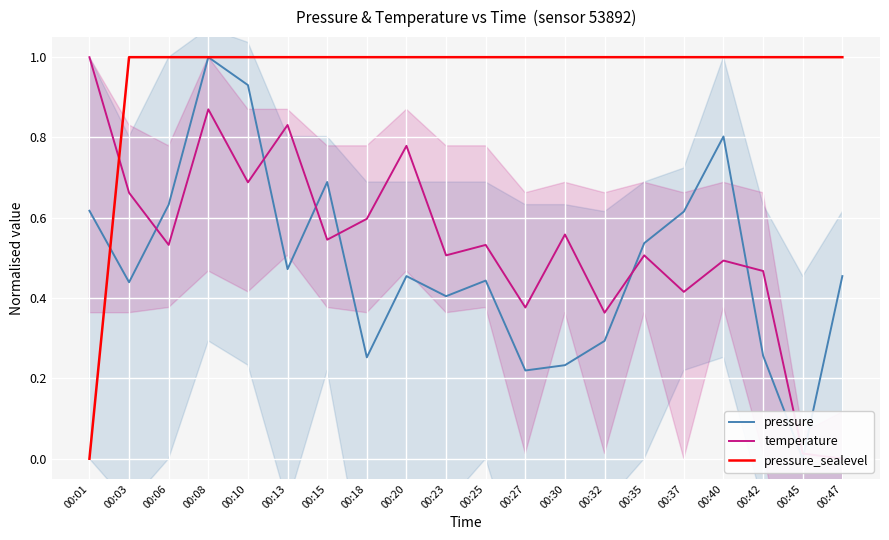

Reading left to right, extract all data points from this chart.

pressure: 00:01=0.6	00:03=0.4	00:06=0.6	00:08=1.0	00:10=0.9	00:13=0.5	00:15=0.7	00:18=0.3	00:20=0.5	00:23=0.4	00:25=0.4	00:27=0.2	00:30=0.2	00:32=0.3	00:35=0.5	00:37=0.6	00:40=0.8	00:42=0.3	00:45=0.0	00:47=0.5
temperature: 00:01=1.0	00:03=0.7	00:06=0.5	00:08=0.9	00:10=0.7	00:13=0.8	00:15=0.5	00:18=0.6	00:20=0.8	00:23=0.5	00:25=0.5	00:27=0.4	00:30=0.6	00:32=0.4	00:35=0.5	00:37=0.4	00:40=0.5	00:42=0.5	00:45=0.0	00:47=0.0
pressure_sealevel: 00:01=0.0	00:03=1.0	00:06=1.0	00:08=1.0	00:10=1.0	00:13=1.0	00:15=1.0	00:18=1.0	00:20=1.0	00:23=1.0	00:25=1.0	00:27=1.0	00:30=1.0	00:32=1.0	00:35=1.0	00:37=1.0	00:40=1.0	00:42=1.0	00:45=1.0	00:47=1.0